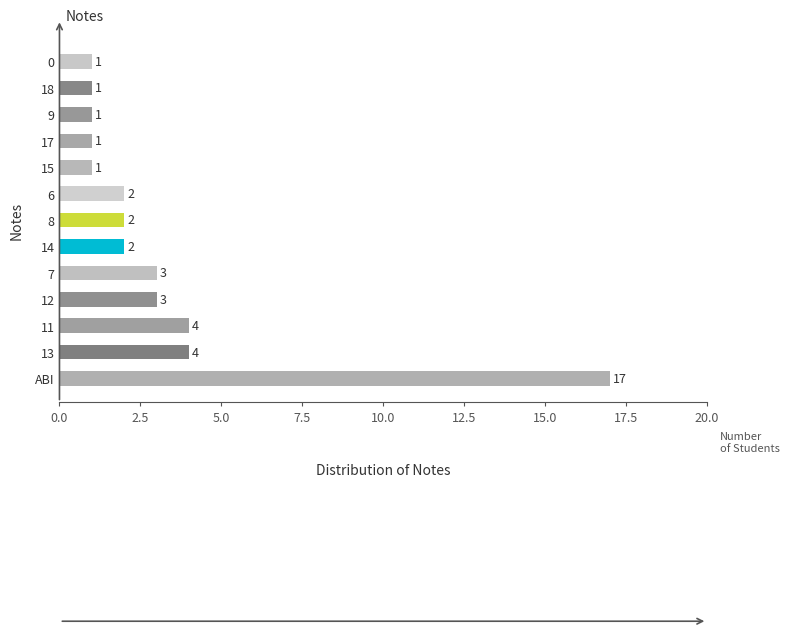

What is the average value?

3